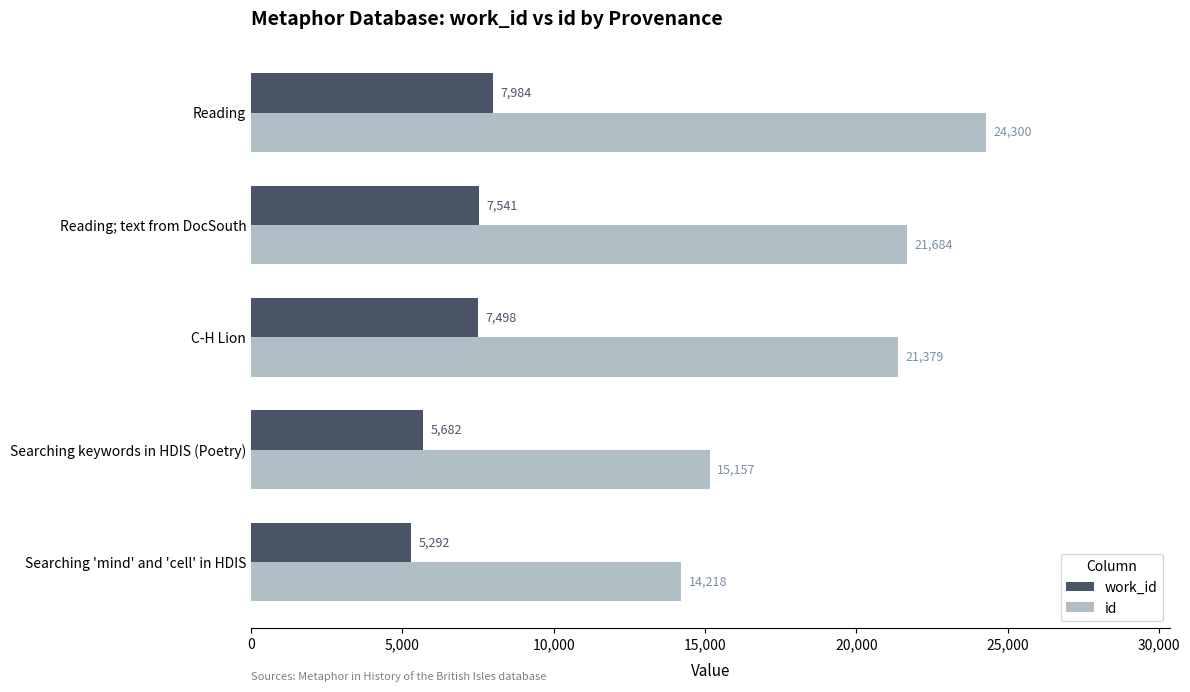

At Searching keywords in HDIS (Poetry), list the series in order from smallest to largest.

work_id, id